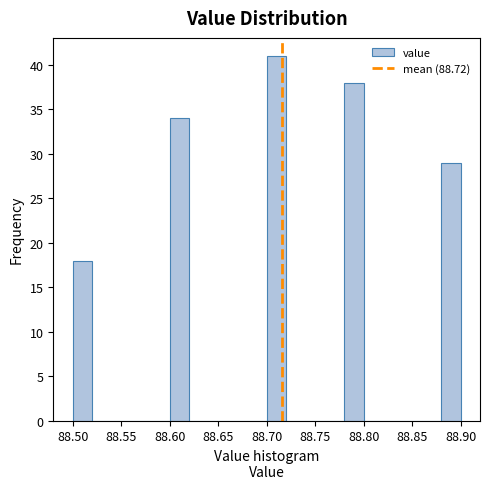

Reading left to right, transcribe this chart: for each bar, give the range it covers on the x-axis and its height. The values are not printed on the chart, so give them approximately, as read against the axis.

88.50 to 88.52: 18
88.52 to 88.54: 0
88.54 to 88.56: 0
88.56 to 88.58: 0
88.58 to 88.60: 0
88.60 to 88.62: 34
88.62 to 88.64: 0
88.64 to 88.66: 0
88.66 to 88.68: 0
88.68 to 88.70: 0
88.70 to 88.72: 41
88.72 to 88.74: 0
88.74 to 88.76: 0
88.76 to 88.78: 0
88.78 to 88.80: 38
88.80 to 88.82: 0
88.82 to 88.84: 0
88.84 to 88.86: 0
88.86 to 88.88: 0
88.88 to 88.90: 29